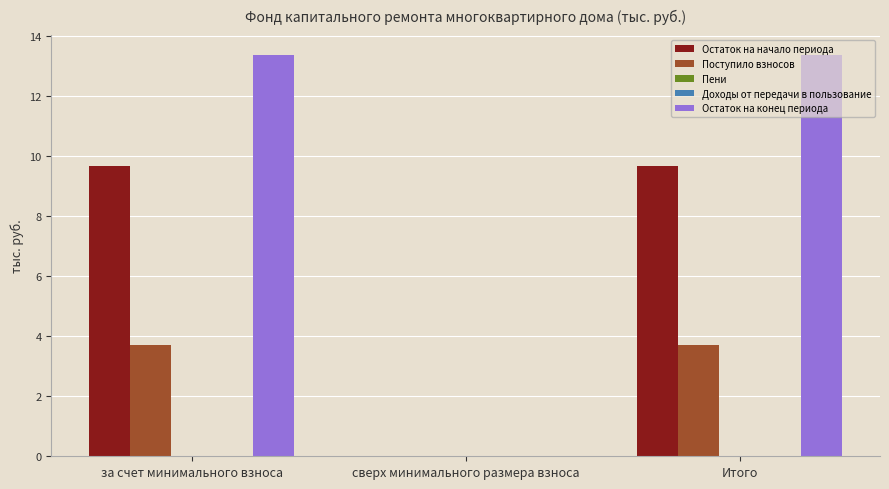

Is it true that Остаток на начало периода equals 9.7 at Итого?

True